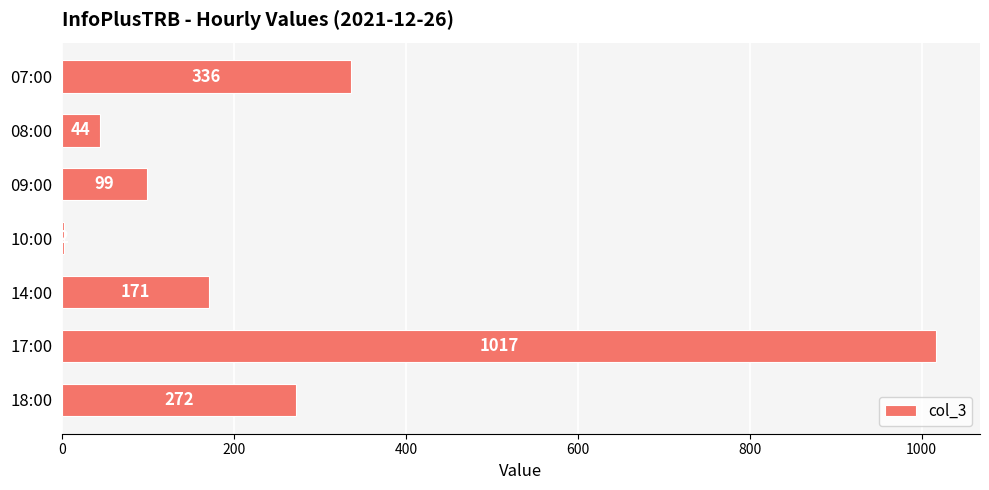

The chart shows a value of 2 at 10:00. True or false?

True